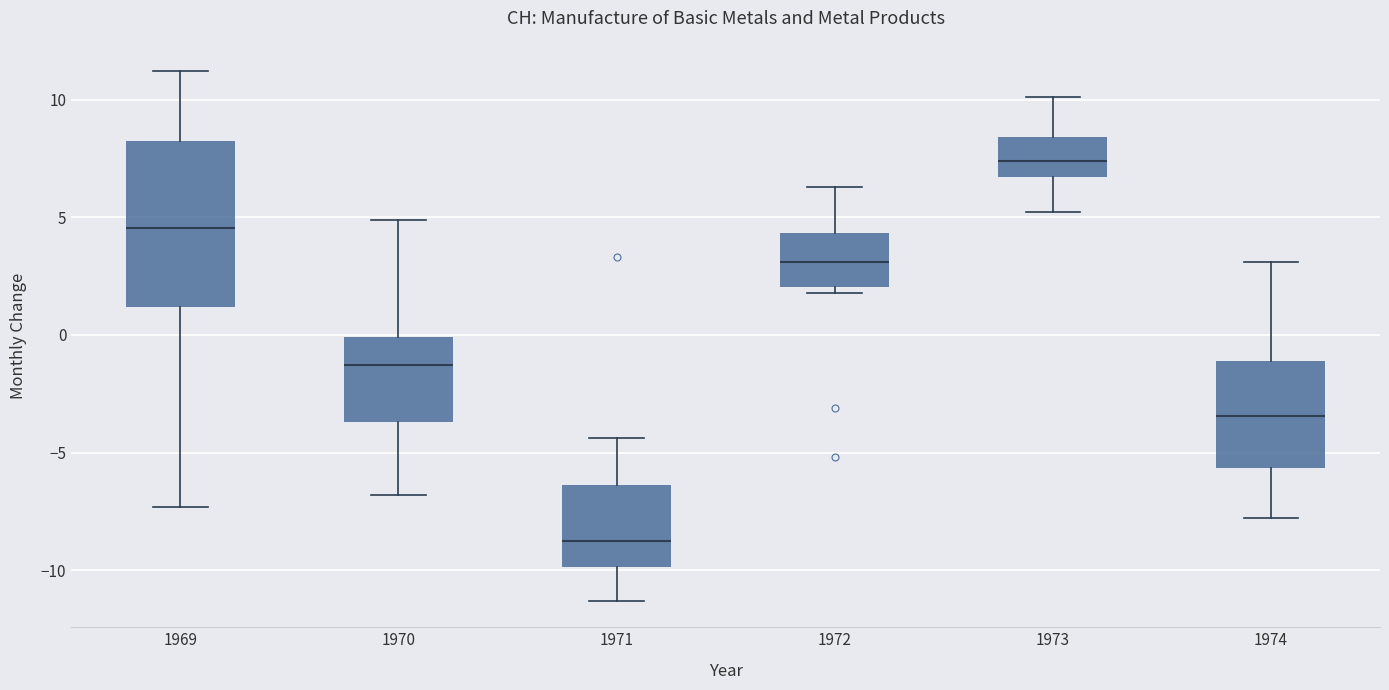

Reading left to right, transcribe this box plot: for each box, give where its median line is, the range the box spans, and where its two whiskers end, as read against the y-axis. The values are not printed on the chart, so give them approximately, as read against the axis.

1969: median 4.5, box 1.0 to 8.0, whiskers -7.5 to 11.0
1970: median -1.5, box -3.5 to 0.0, whiskers -7.0 to 5.0
1971: median -8.5, box -10.0 to -6.5, whiskers -11.5 to -4.5
1972: median 3.0, box 2.0 to 4.5, whiskers 2.0 (just below the box's lower edge) to 6.5
1973: median 7.5, box 6.5 to 8.5, whiskers 5.0 to 10.0
1974: median -3.5, box -5.5 to -1.0, whiskers -8.0 to 3.0